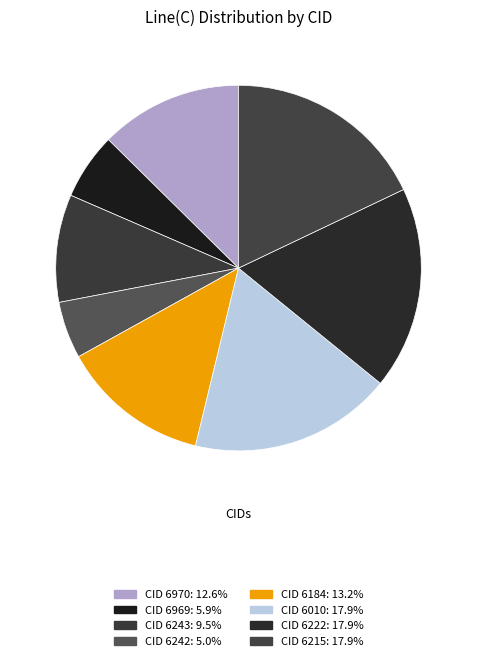

How many segments does this pie chart have?

8